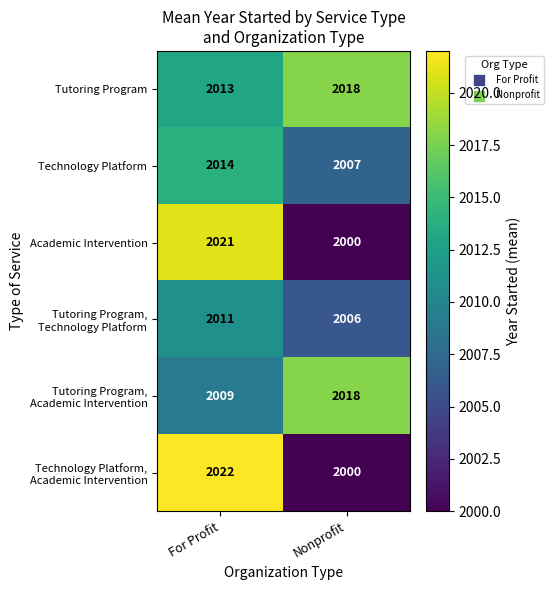

What is the maximum value shown in the chart?

2022